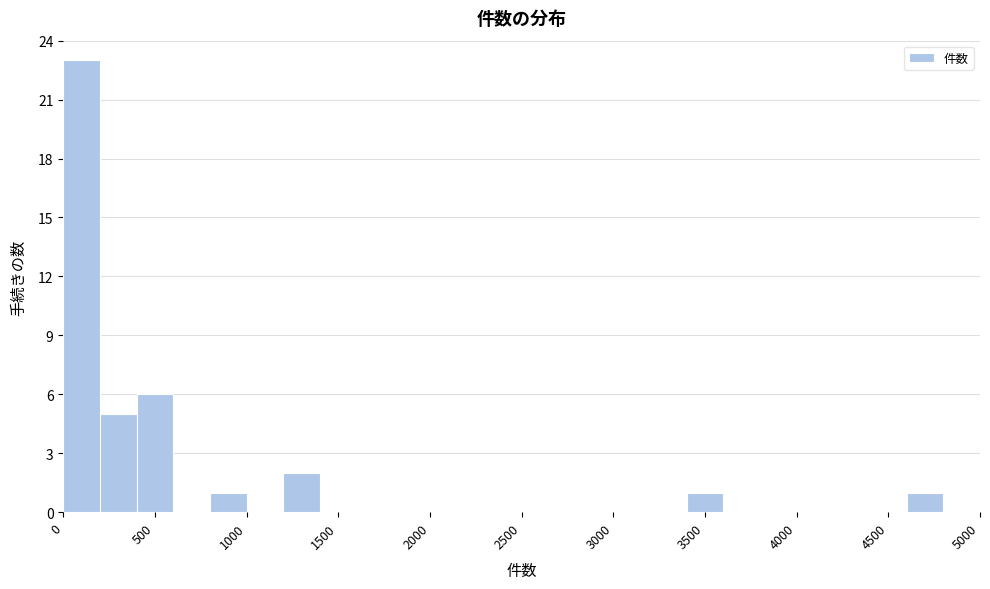

How tall is the bar that spans 200 to 400 on the x-axis? The values are not printed on the chart, so give them approximately, as read against the axis.

5